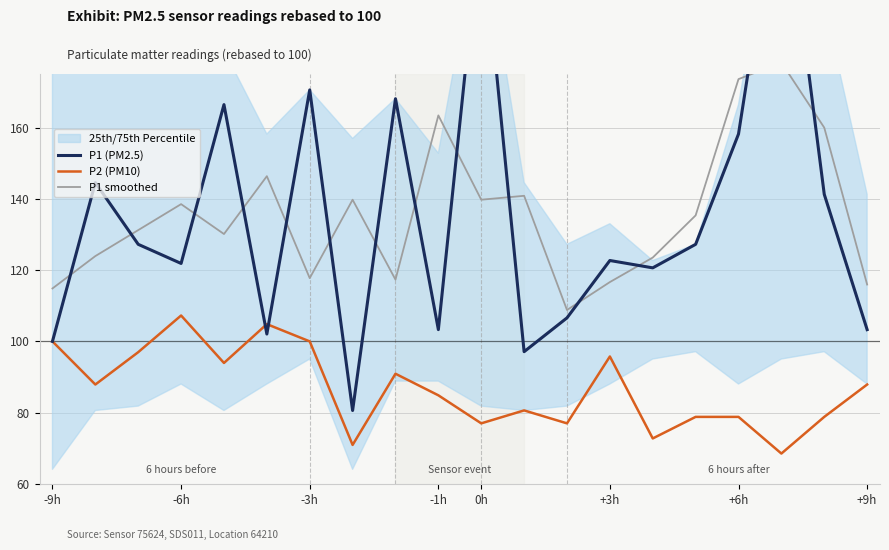

Which series has the widest spread of values?

P1 (PM2.5)